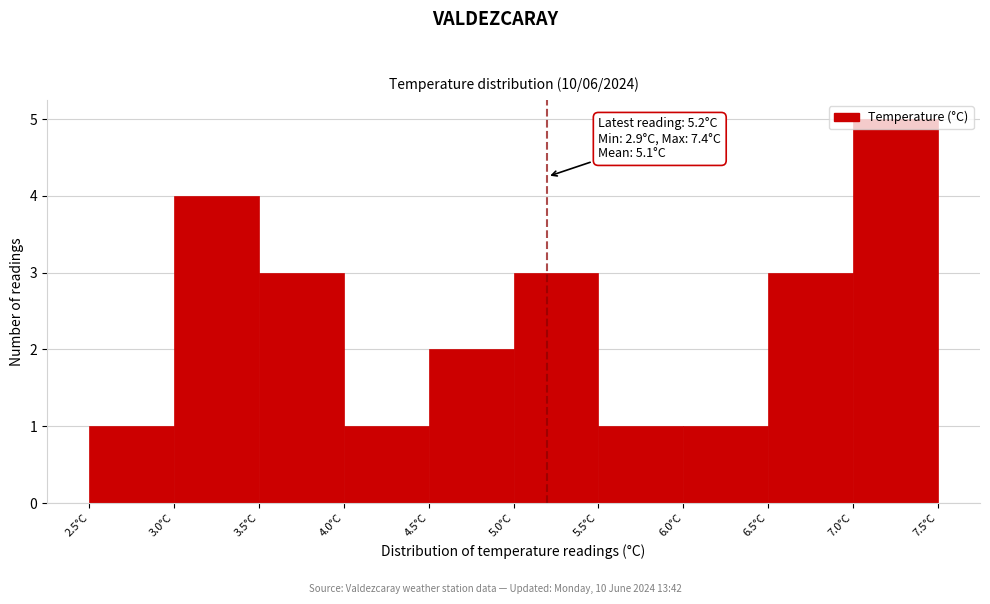

Which range on the x-axis has the tallest bar?

7.0 to 7.5